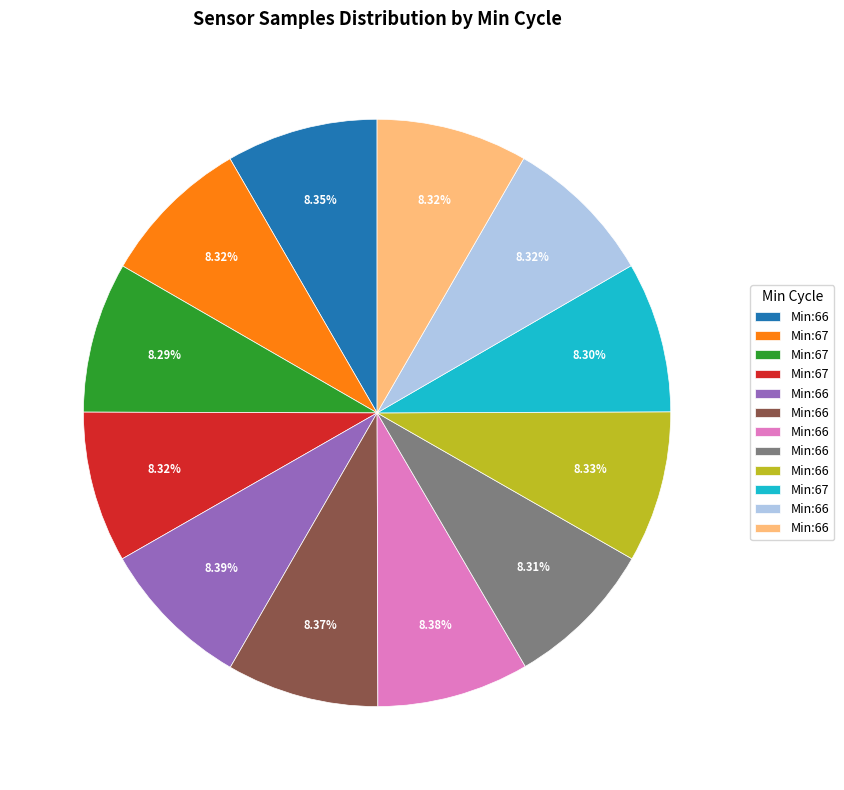

Count the number of slices in the pie.

12